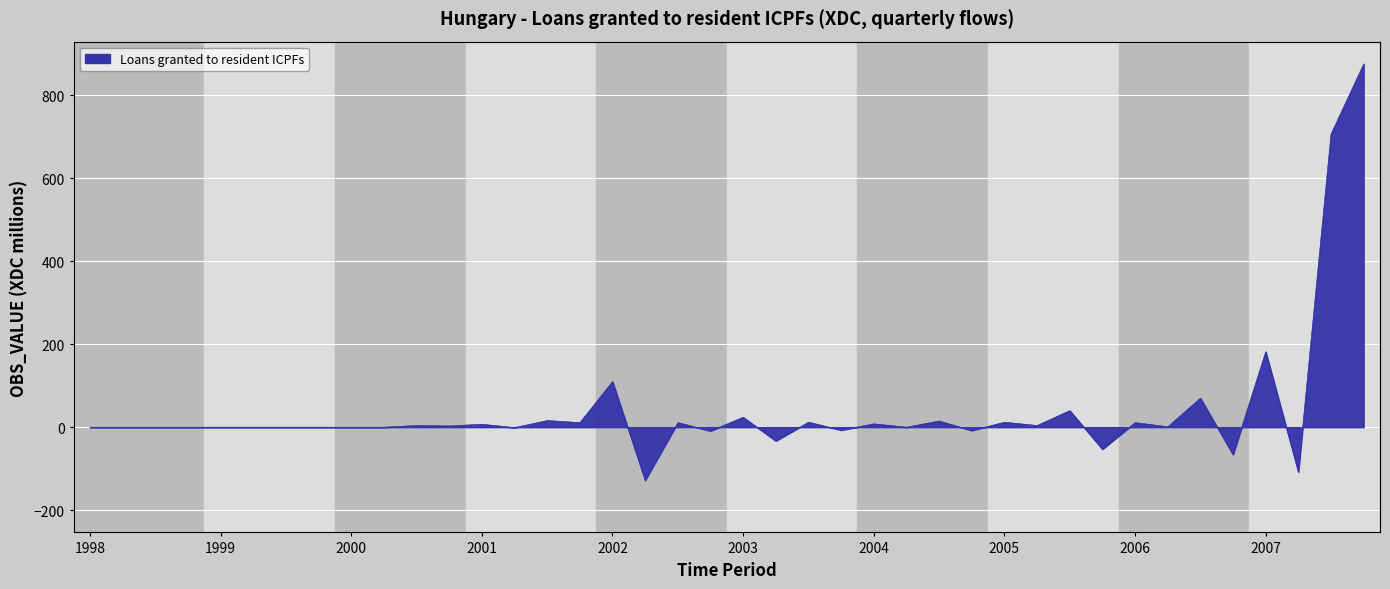

What is the minimum value shown in the chart?

-128